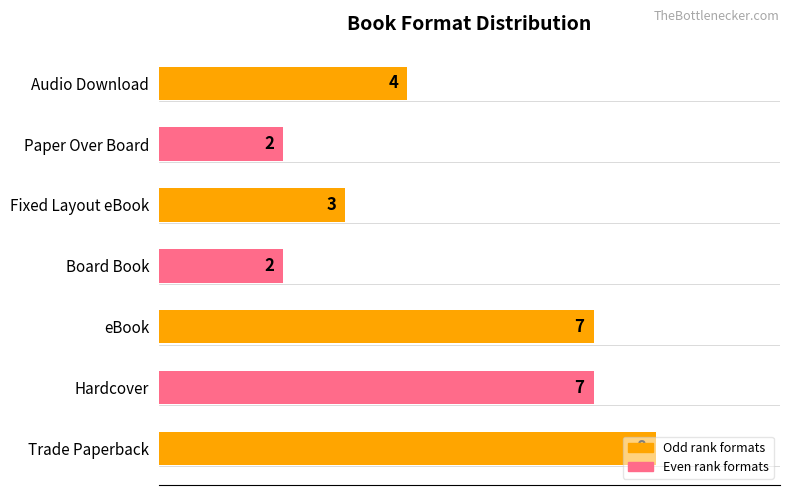

Is it true that the value at Fixed Layout eBook is 3?

True